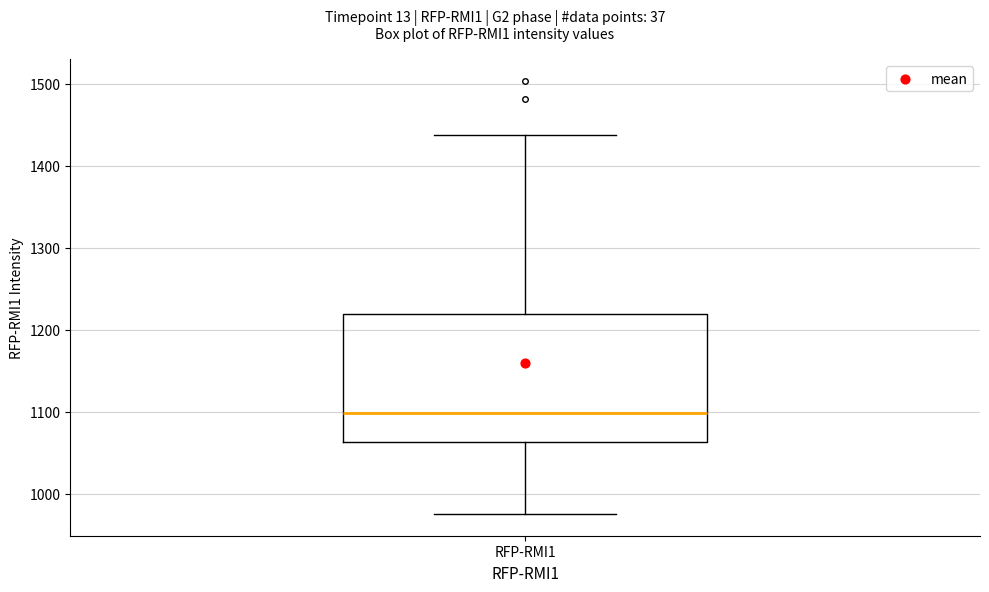

Read this box plot against the y-axis: the position of the median line, the range covered by the box, and the ends of both whiskers. The values are not printed on the chart, so give them approximately, as read against the axis.

median 1100, box 1060 to 1220, whiskers 980 to 1440